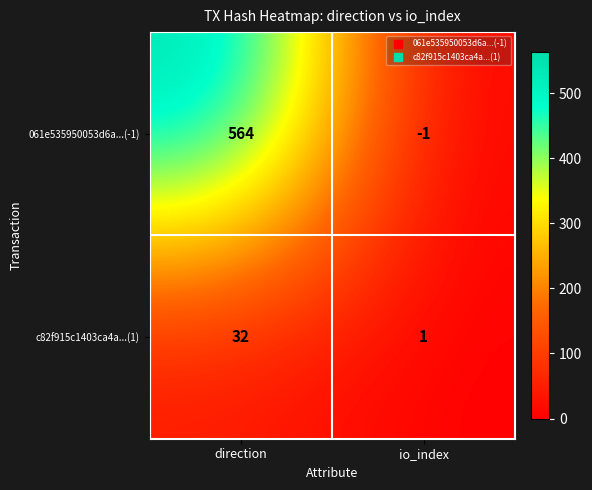

Is it true that 061e535950053d6a...(-1) equals -1 at io_index?

True